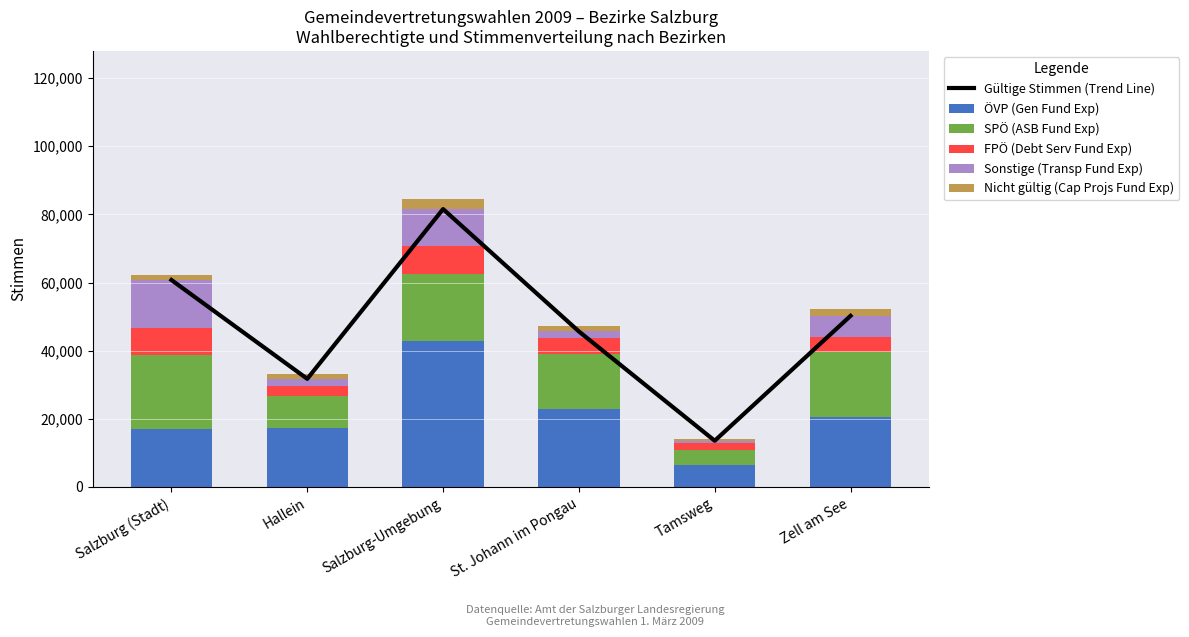

Rank the categories by Gültige Stimmen (Trend Line) value from lowest to highest.

Tamsweg, Hallein, St. Johann im Pongau, Zell am See, Salzburg (Stadt), Salzburg-Umgebung